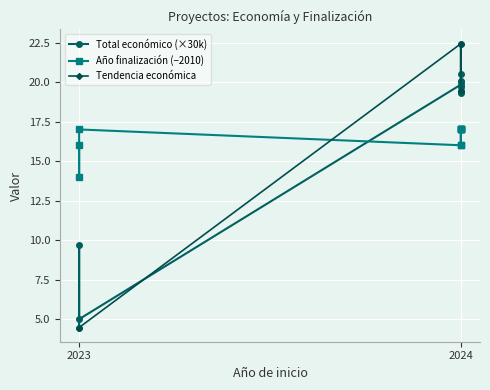

Count the number of categories in the chart.

11